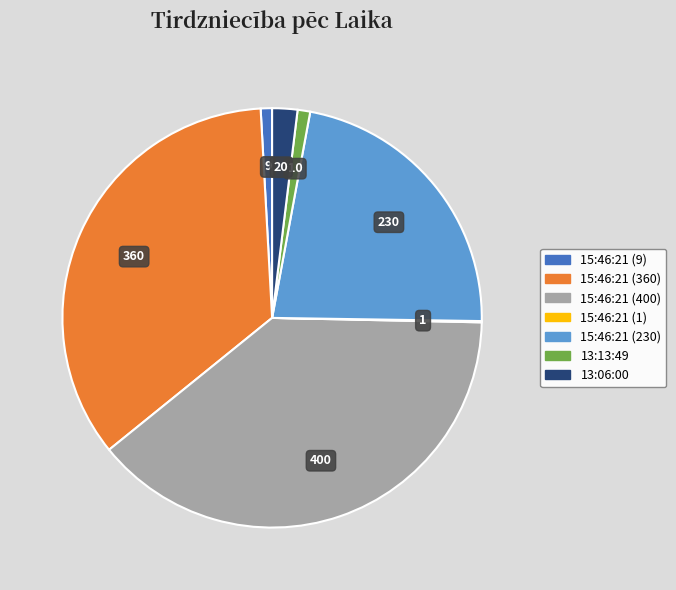

Between 15:46:21 (400) and 13:06:00, which is larger?

15:46:21 (400)